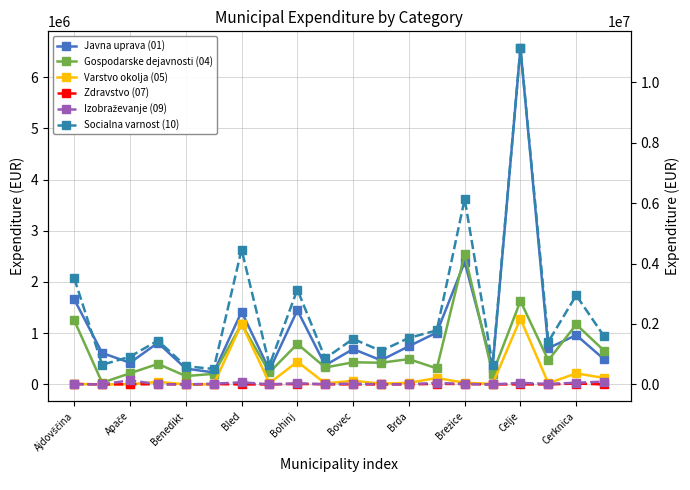

Is this an area chart (filled region under the line)?

No